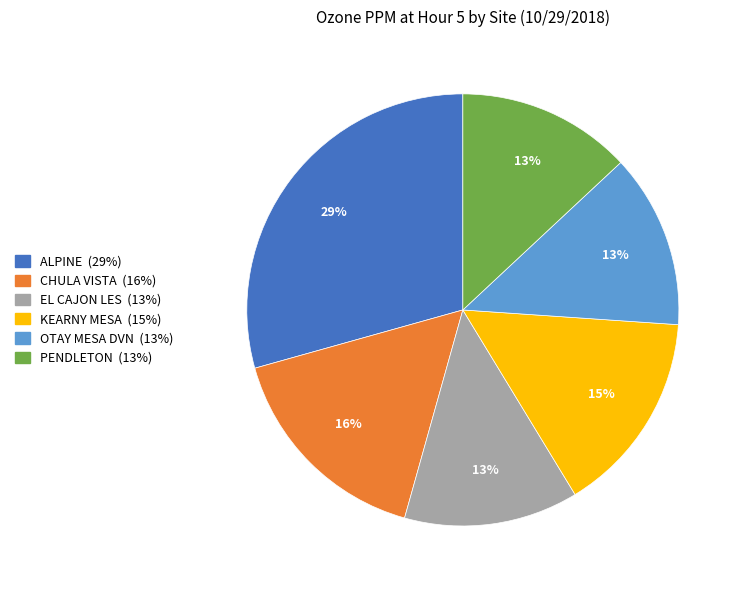

Is there a majority slice in this chart?

No